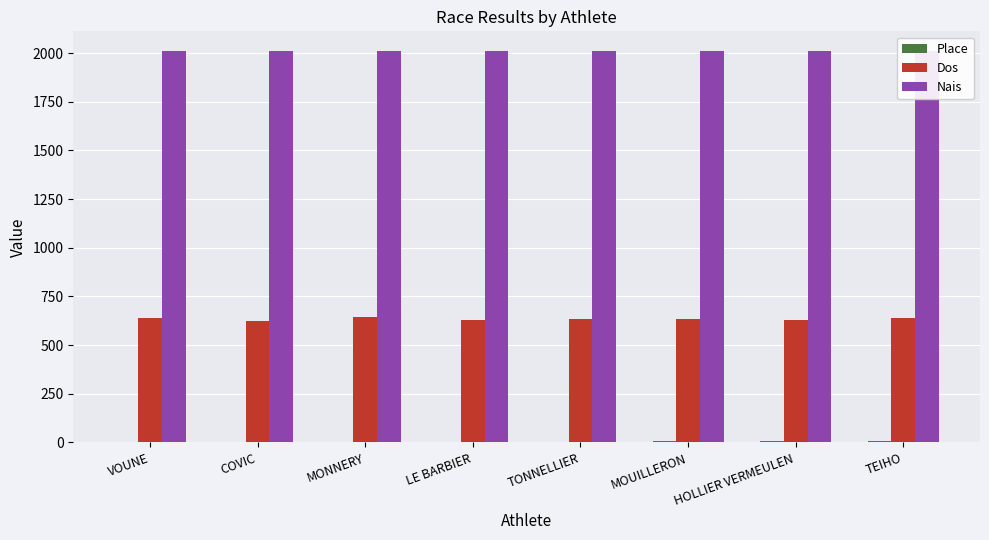

Where does the Dos series first go above 636?

VOUNE